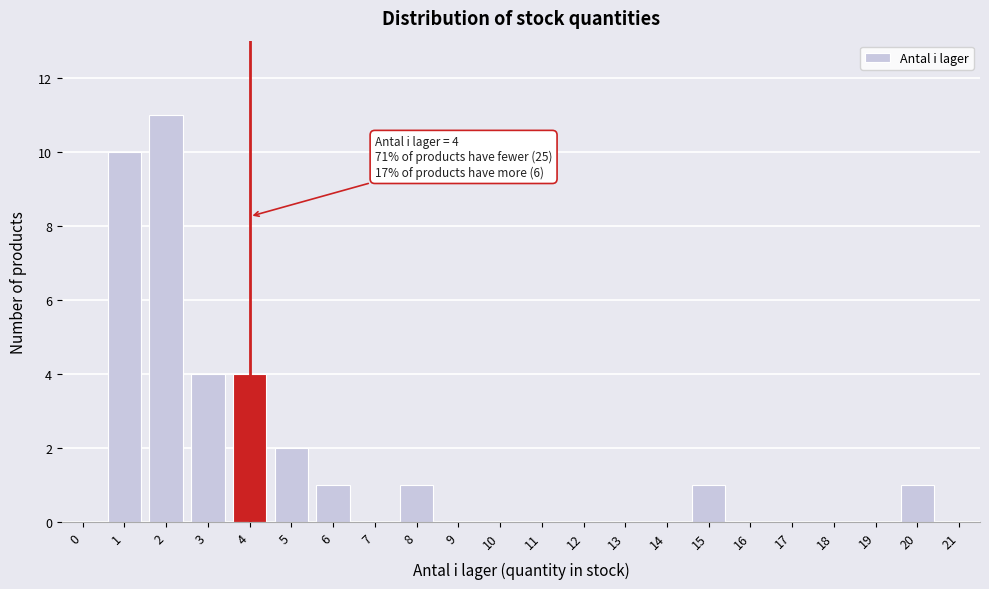

Reading left to right, transcribe all the data shown in this chart.

0=0	1=10	2=11	3=4	4=4	5=2	6=1	7=0	8=1	9=0	10=0	11=0	12=0	13=0	14=0	15=1	16=0	17=0	18=0	19=0	20=1	21=0